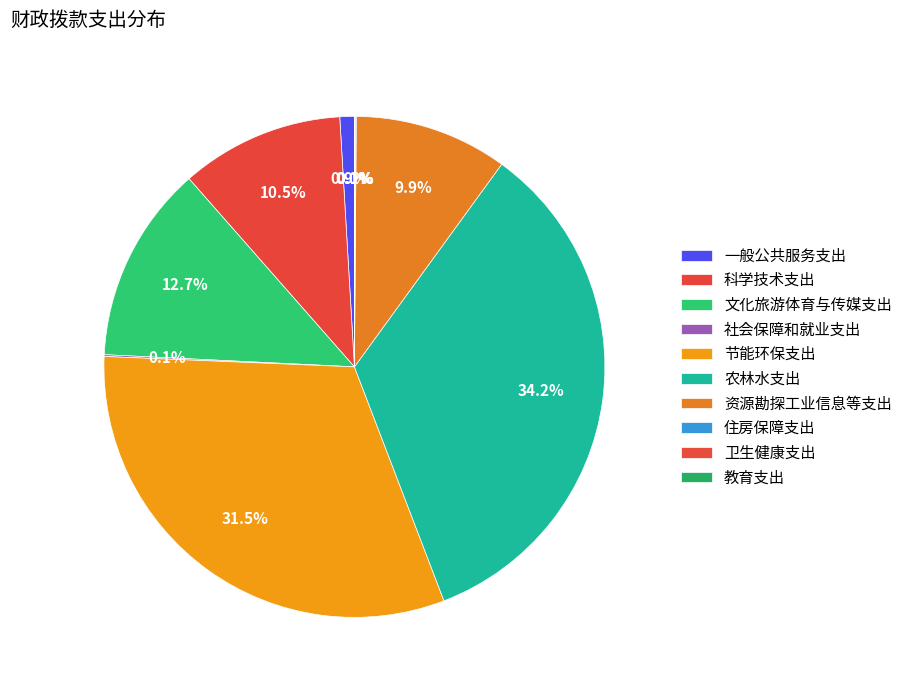

Is it true that 社会保障和就业支出 is 0% of the pie?

True